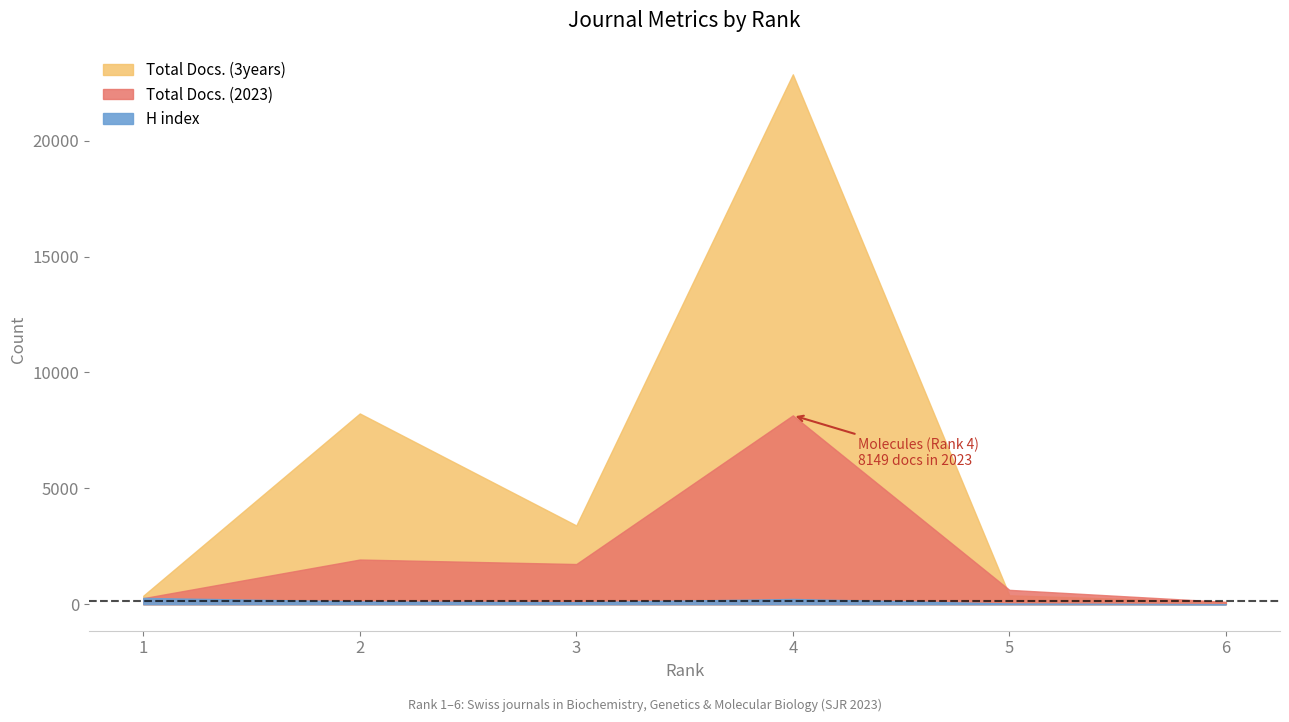

Reading left to right, extract all data points from this chart.

H index: 1=274	2=120	3=87	4=227	5=32	6=3
Total Docs. (2023): 1=261	2=1928	3=1734	4=8149	5=620	6=101
Total Docs. (3years): 1=368	2=8231	3=3398	4=22863	5=386	6=92